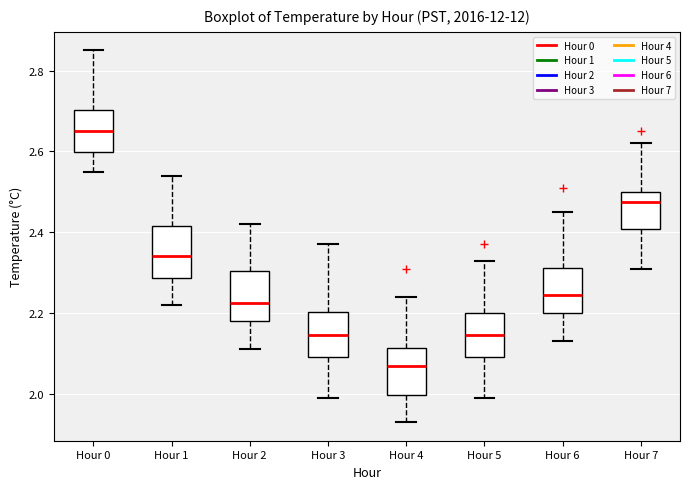

Reading left to right, transcribe this box plot: for each box, give where its median line is, the range the box spans, and where its two whiskers end, as read against the y-axis. The values are not printed on the chart, so give them approximately, as read against the axis.

Hour 0: median 2.66, box 2.60 to 2.70, whiskers 2.56 to 2.86
Hour 1: median 2.34, box 2.28 to 2.42, whiskers 2.22 to 2.54
Hour 2: median 2.22, box 2.18 to 2.30, whiskers 2.12 to 2.42
Hour 3: median 2.14, box 2.10 to 2.20, whiskers 2.00 to 2.38
Hour 4: median 2.08, box 2.00 to 2.12, whiskers 1.94 to 2.24
Hour 5: median 2.14, box 2.10 to 2.20, whiskers 2.00 to 2.34
Hour 6: median 2.24, box 2.20 to 2.32, whiskers 2.14 to 2.46
Hour 7: median 2.48, box 2.40 to 2.50, whiskers 2.32 to 2.62